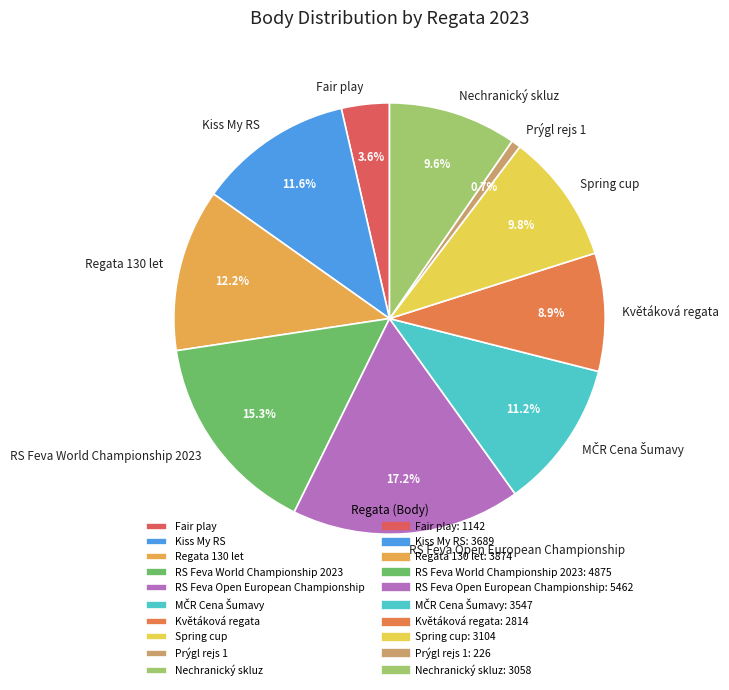

Is RS Feva World Championship 2023 the majority of the pie?

No